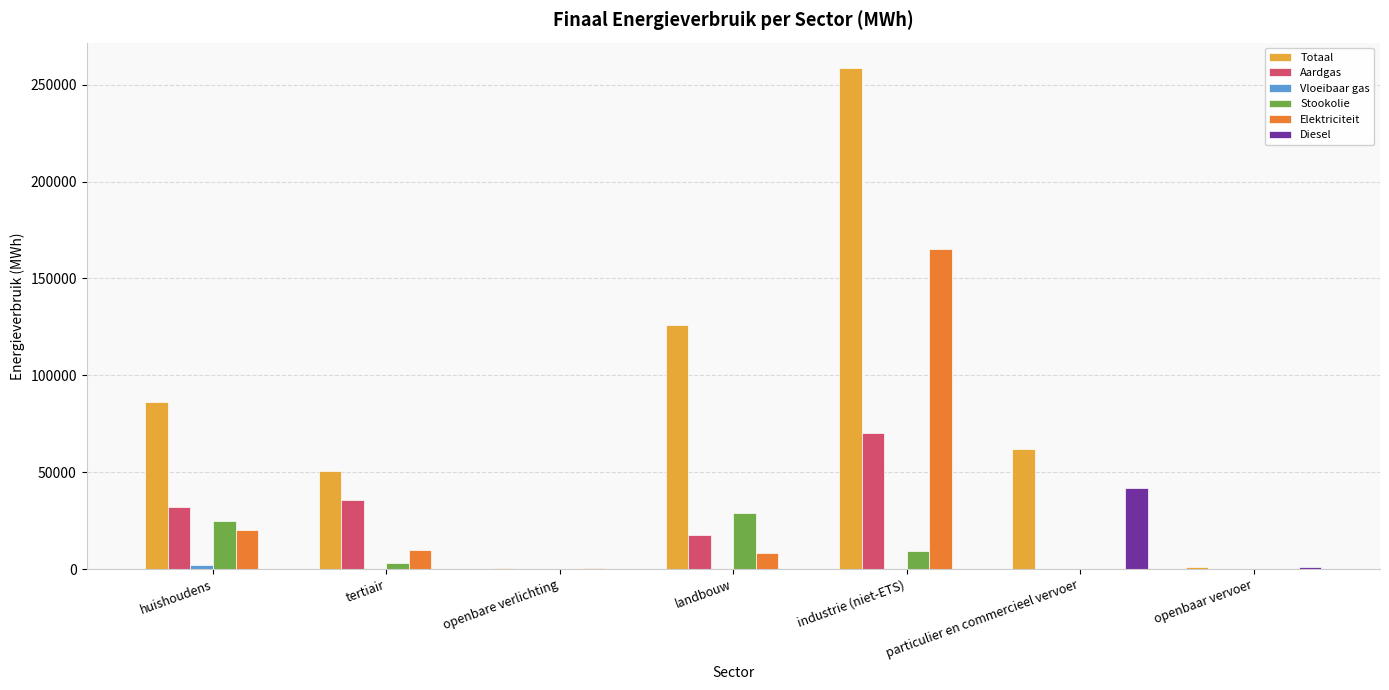

Count the number of categories in the chart.

7